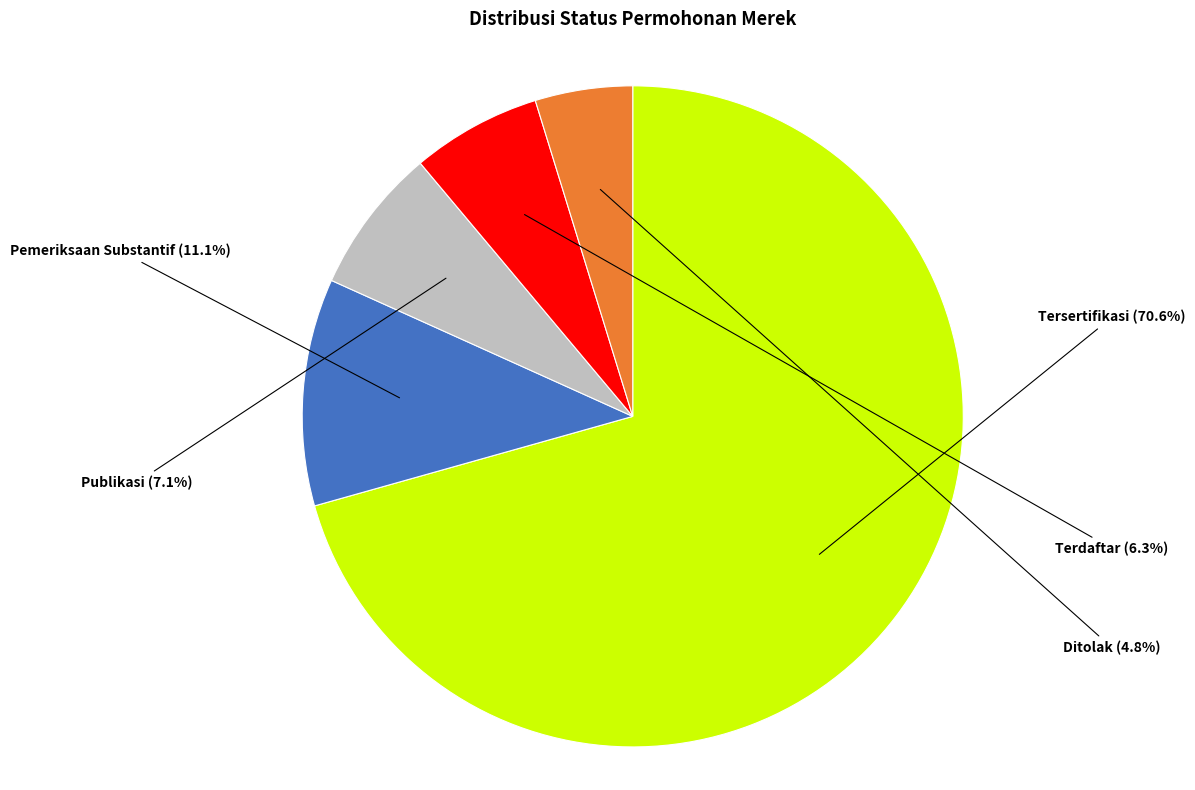

What is the change in value from Tersertifikasi to Pemeriksaan Substantif?

-150